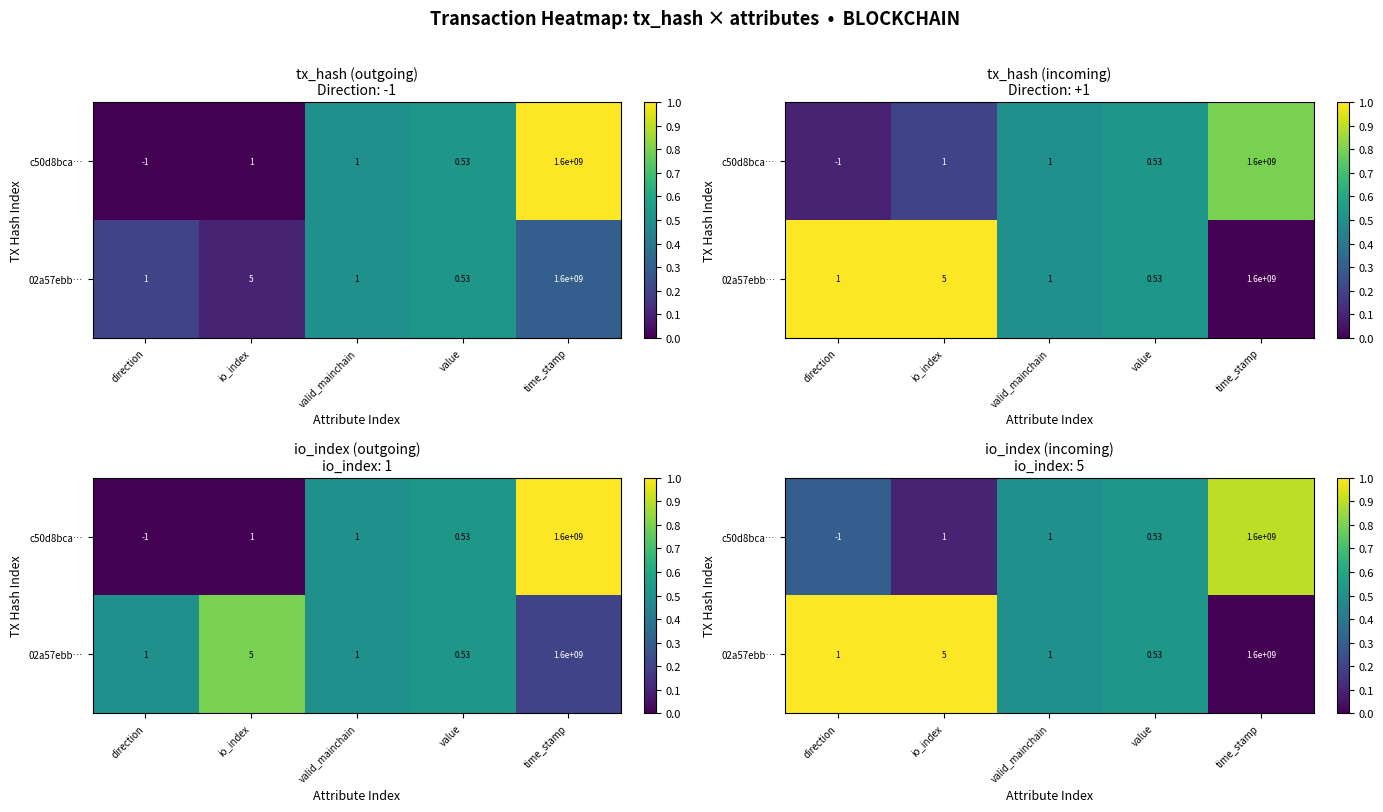

Is the value of c50d8bca… at valid_mainchain greater than the value of 02a57ebb… at direction?

No